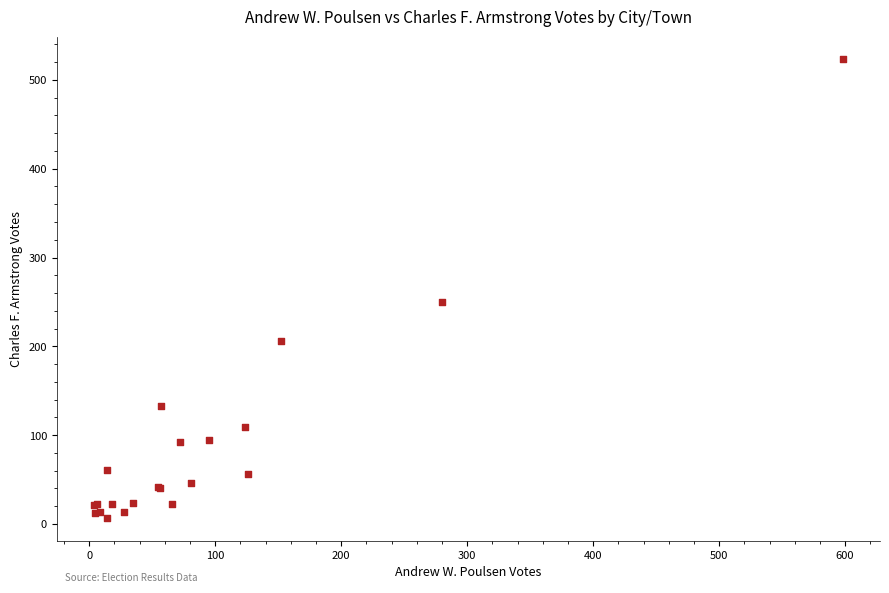

What Y value in the scatter plot is closest to 265?

250